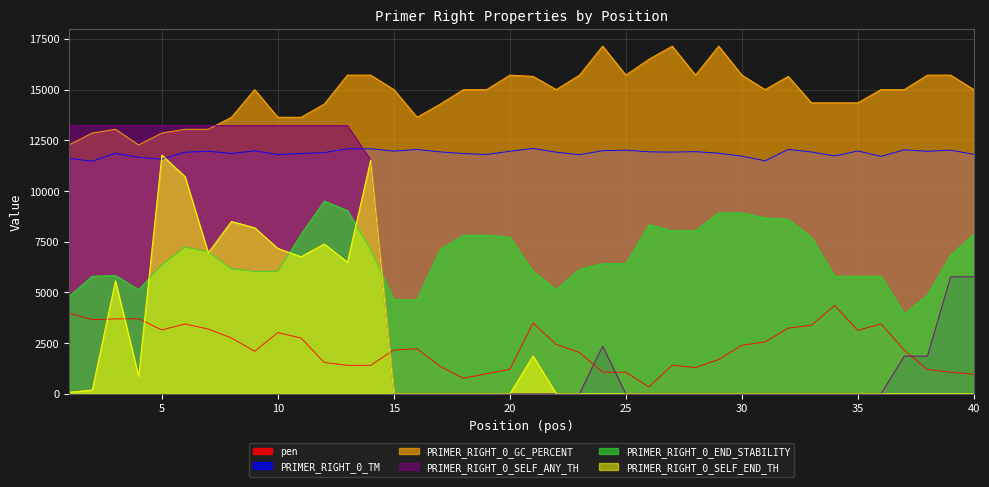

Which series has the largest total across all categories?

PRIMER_RIGHT_0_GC_PERCENT